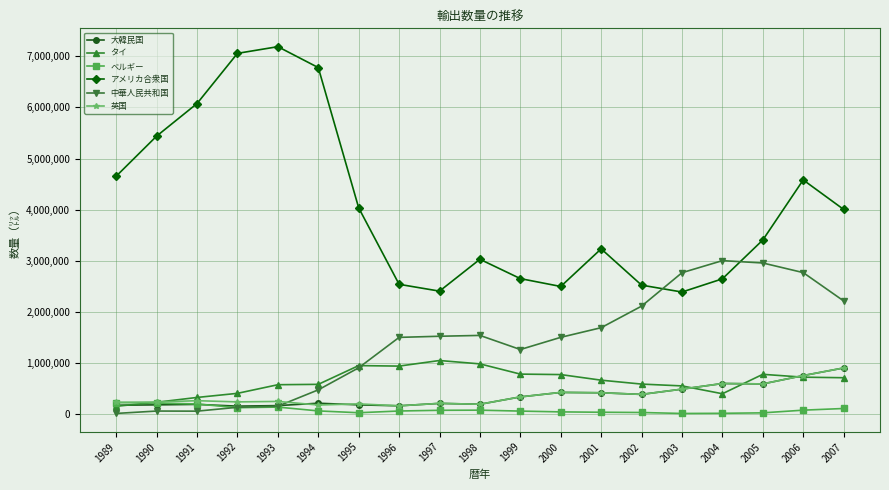

Which label corresponds to the largest value in the chart?

1993